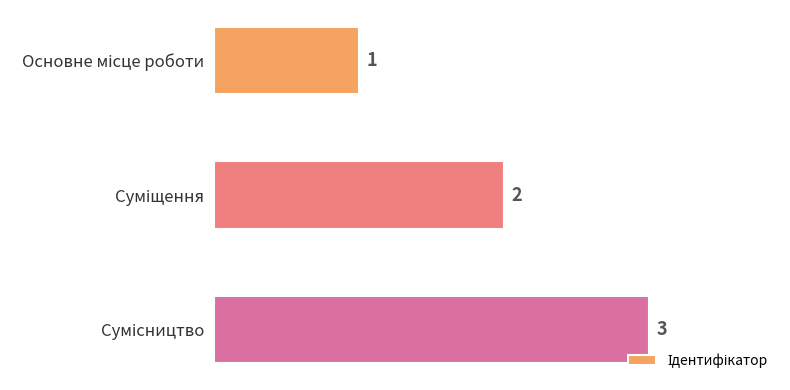

What is the sum of all values?

6